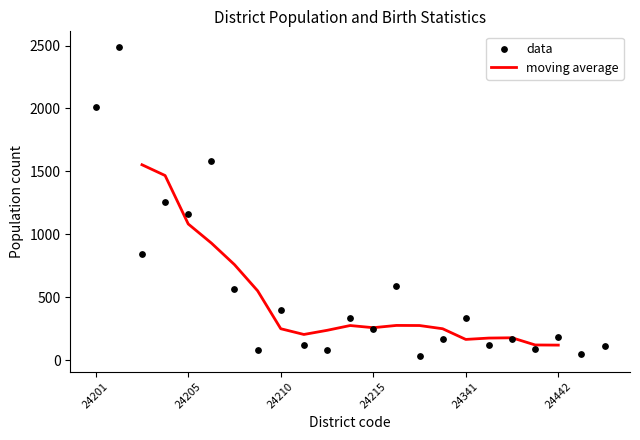

What are all the series names shown in the legend?

moving average, data